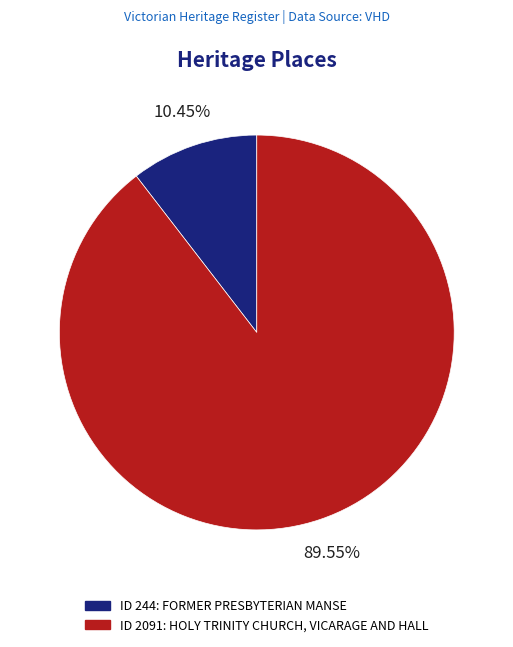

Rank the categories by value from highest to lowest.

ID 2091: HOLY TRINITY CHURCH, VICARAGE AND HALL, ID 244: FORMER PRESBYTERIAN MANSE